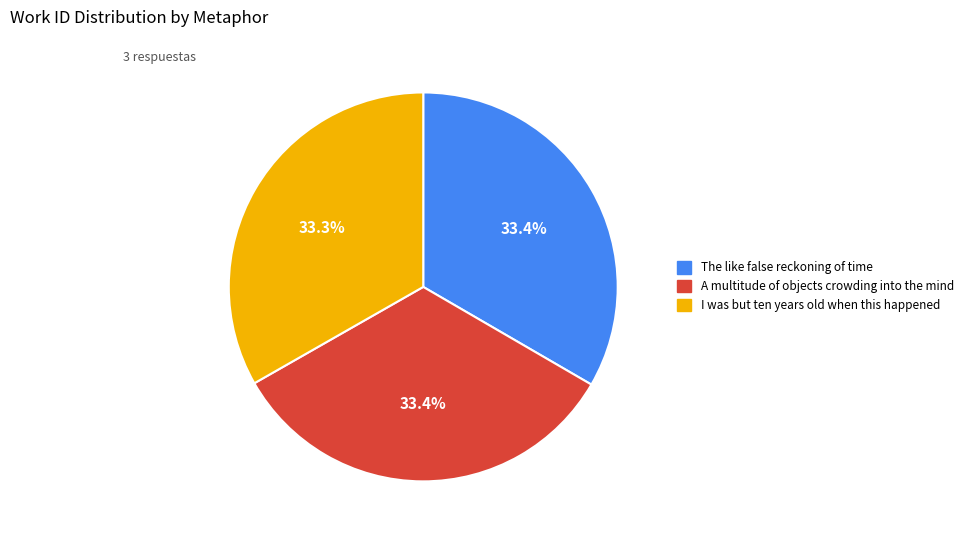

To the nearest percent, what is the combined percentage of A multitude of objects crowding into the mind and I was but ten years old when this happened?

67%